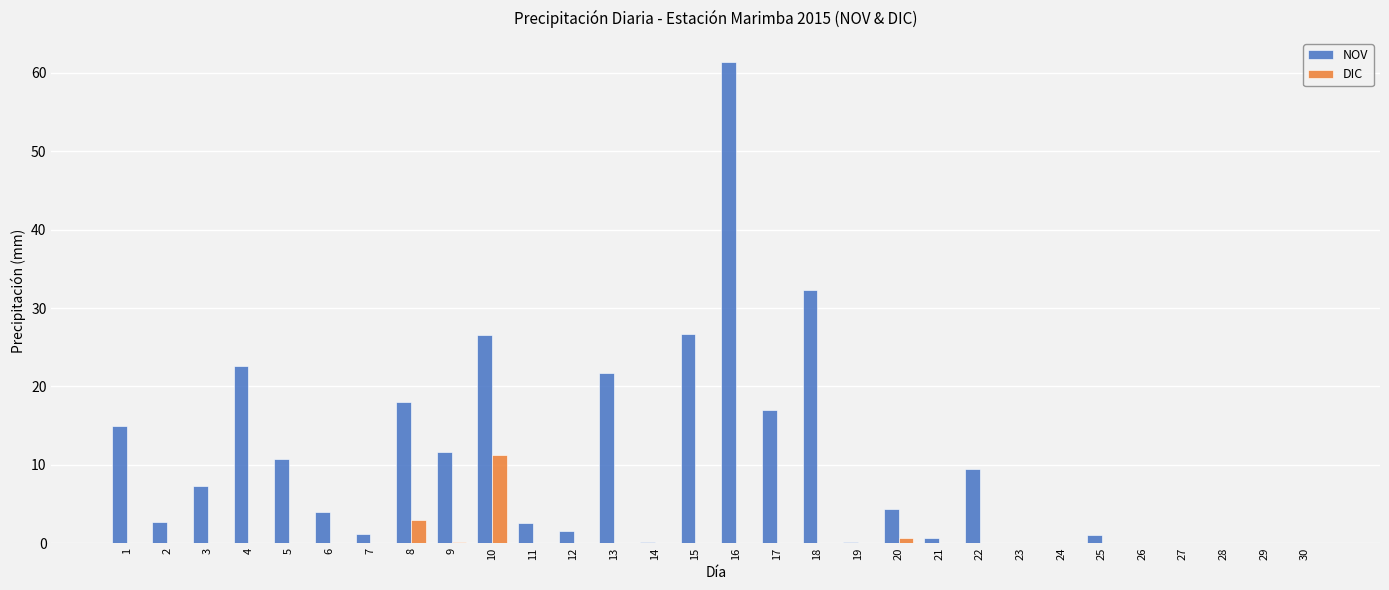

Is the value of NOV at 13 greater than the value of DIC at 3?

Yes